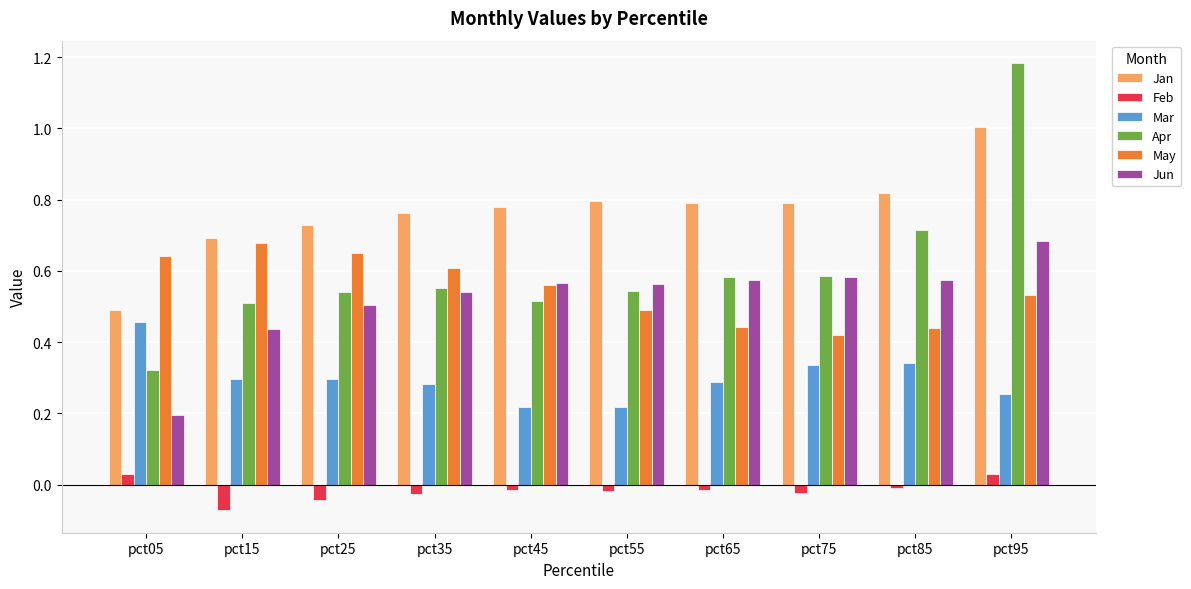

What is the sum of all Jun values?

5.2